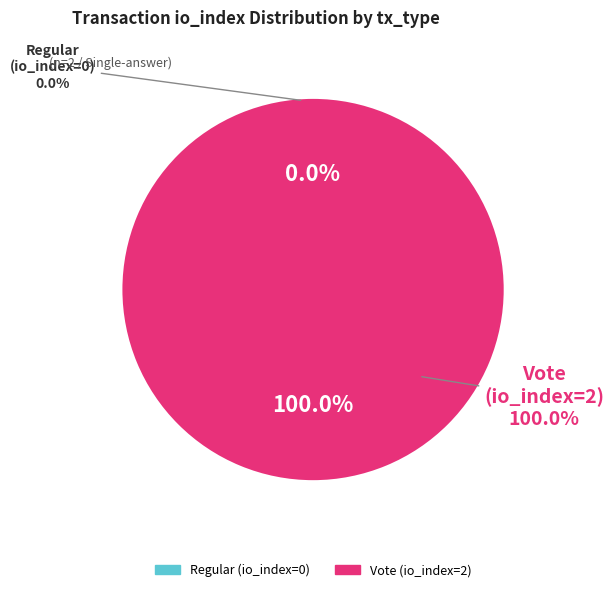

Which has a higher value, Regular (io_index=0) or Vote (io_index=2)?

Vote (io_index=2)